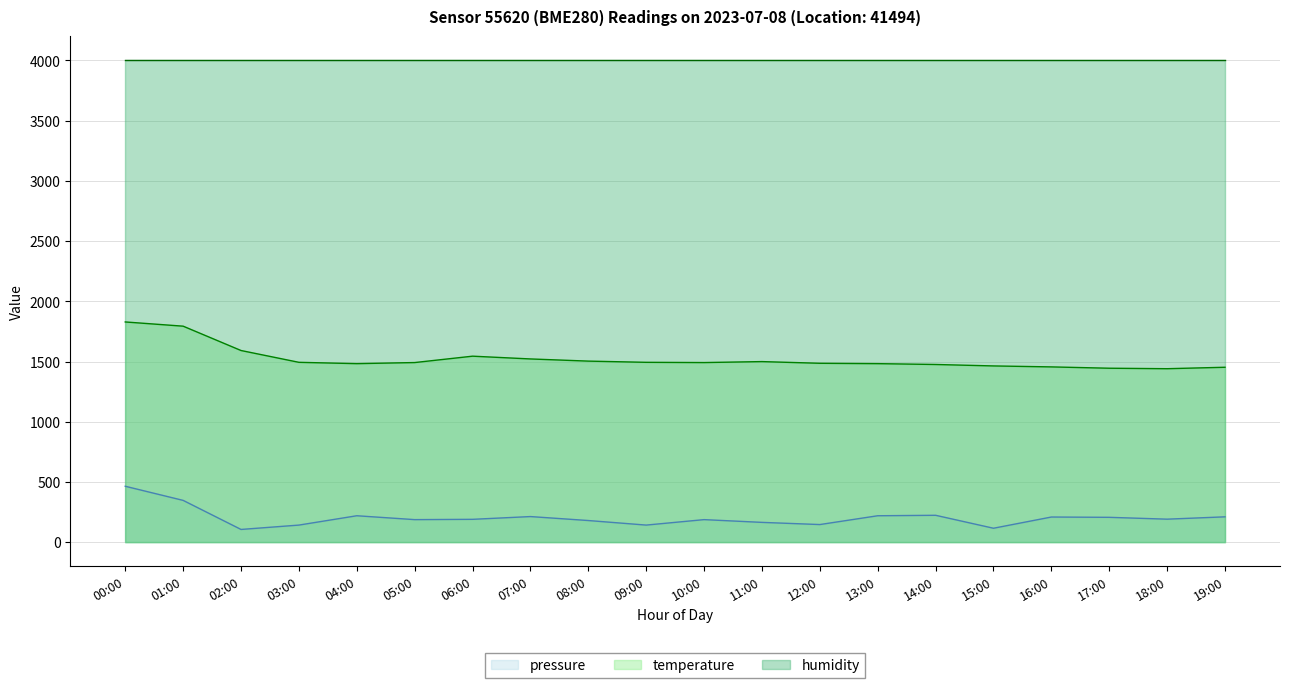

True or false: pressure and temperature cross at least once.

False